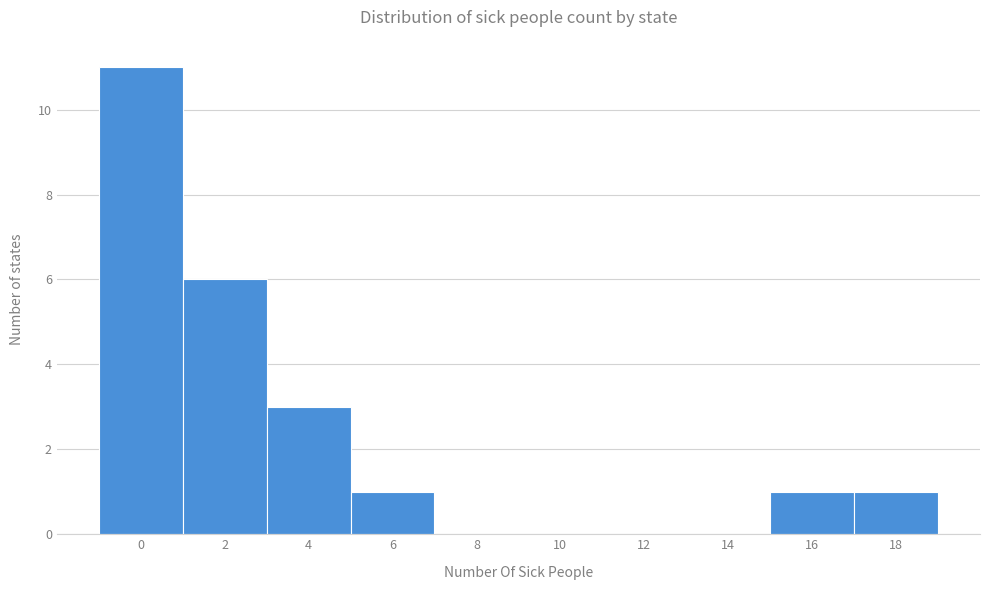

Reading left to right, transcribe all the data shown in this chart.

0=11	2=6	4=3	6=1	8=0	10=0	12=0	14=0	16=1	18=1